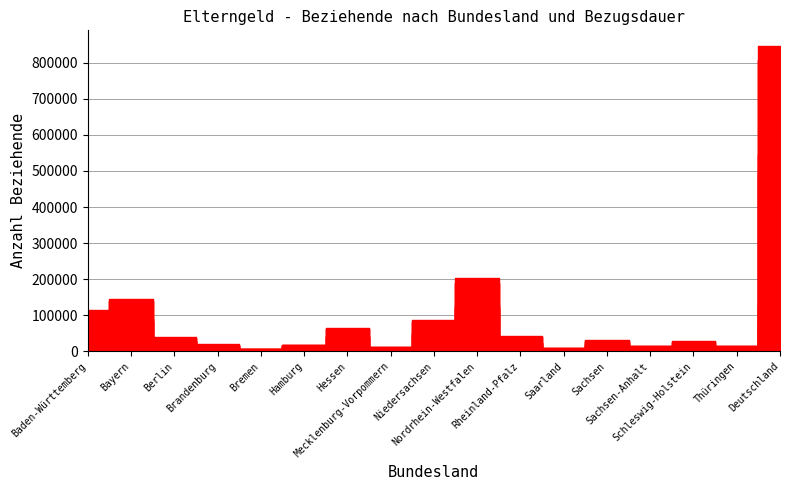

The 10 bis 12 series shows 30076 at Berlin. True or false?

False